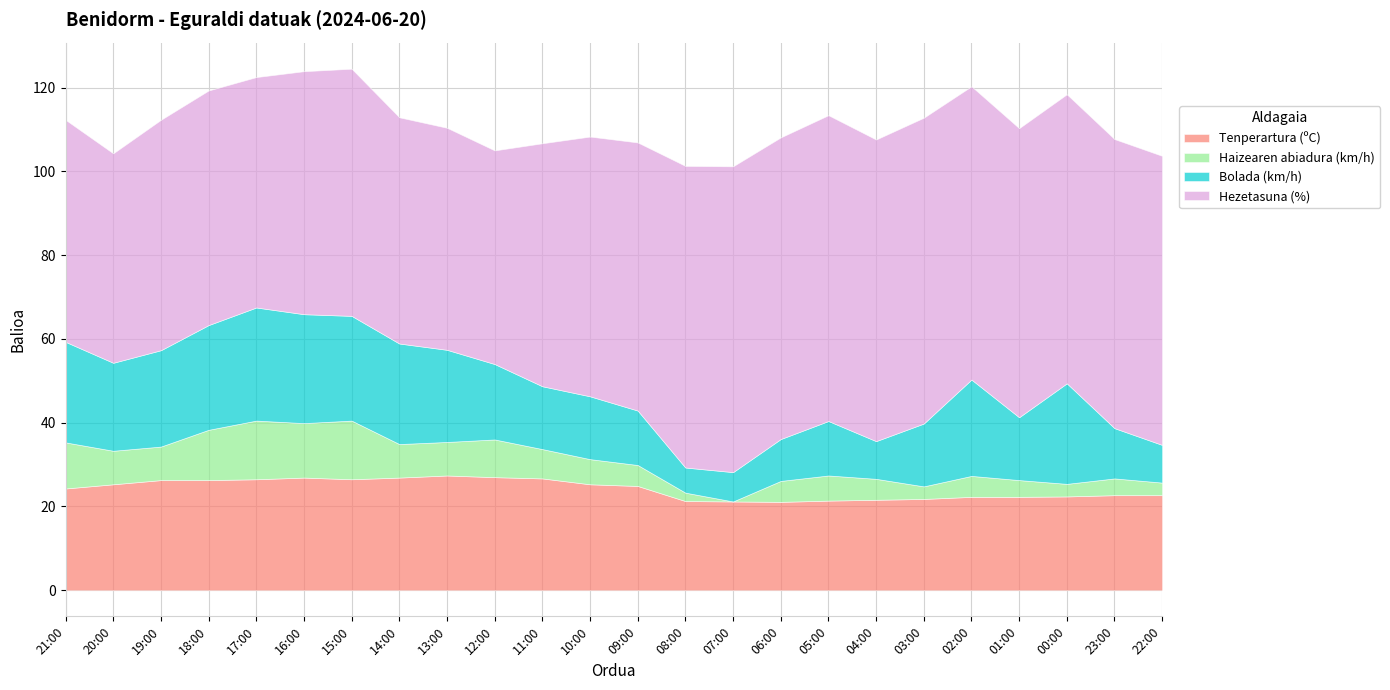

Reading left to right, list all the values displayed in this chart.

Tenperartura (ºC): 21:00=24.3	20:00=25.3	19:00=26.3	18:00=26.3	17:00=26.5	16:00=26.9	15:00=26.5	14:00=26.9	13:00=27.4	12:00=27.0	11:00=26.7	10:00=25.3	09:00=24.9	08:00=21.3	07:00=21.2	06:00=21.1	05:00=21.4	04:00=21.6	03:00=21.8	02:00=22.3	01:00=22.3	00:00=22.4	23:00=22.7	22:00=22.7
Haizearen abiadura (km/h): 21:00=11.0	20:00=8.0	19:00=8.0	18:00=12.0	17:00=14.0	16:00=13.0	15:00=14.0	14:00=8.0	13:00=8.0	12:00=9.0	11:00=7.0	10:00=6.0	09:00=5.0	08:00=2.0	07:00=0.0	06:00=5.0	05:00=6.0	04:00=5.0	03:00=3.0	02:00=5.0	01:00=4.0	00:00=3.0	23:00=4.0	22:00=3.0
Bolada (km/h): 21:00=24.0	20:00=21.0	19:00=23.0	18:00=25.0	17:00=27.0	16:00=26.0	15:00=25.0	14:00=24.0	13:00=22.0	12:00=18.0	11:00=15.0	10:00=15.0	09:00=13.0	08:00=6.0	07:00=7.0	06:00=10.0	05:00=13.0	04:00=9.0	03:00=15.0	02:00=23.0	01:00=15.0	00:00=24.0	23:00=12.0	22:00=9.0
Hezetasuna (%): 21:00=53.0	20:00=50.0	19:00=55.0	18:00=56.0	17:00=55.0	16:00=58.0	15:00=59.0	14:00=54.0	13:00=53.0	12:00=51.0	11:00=58.0	10:00=62.0	09:00=64.0	08:00=72.0	07:00=73.0	06:00=72.0	05:00=73.0	04:00=72.0	03:00=73.0	02:00=70.0	01:00=69.0	00:00=69.0	23:00=69.0	22:00=69.0